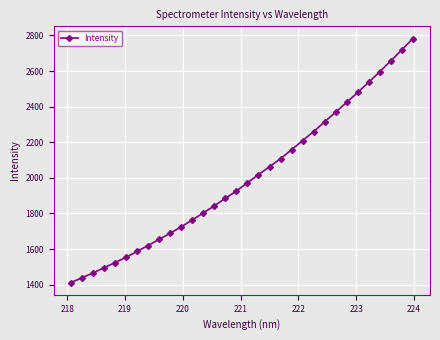

What is the sum of all values?

64052.4